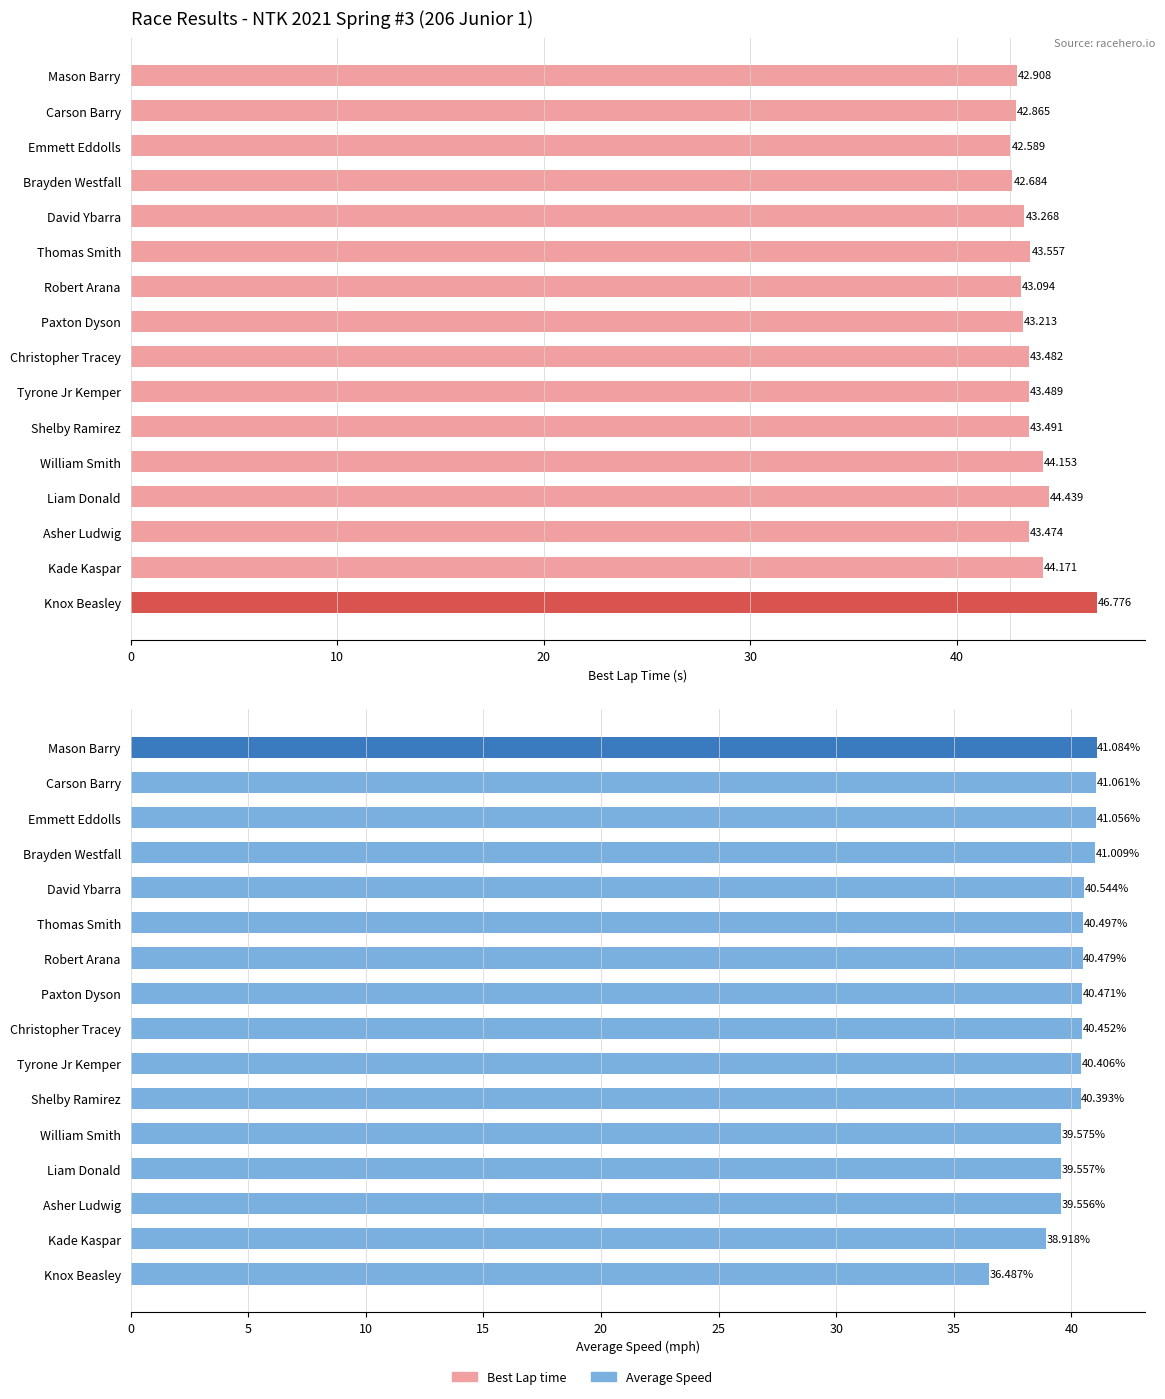

What are all the series names shown in the legend?

Best Lap time, Average Speed